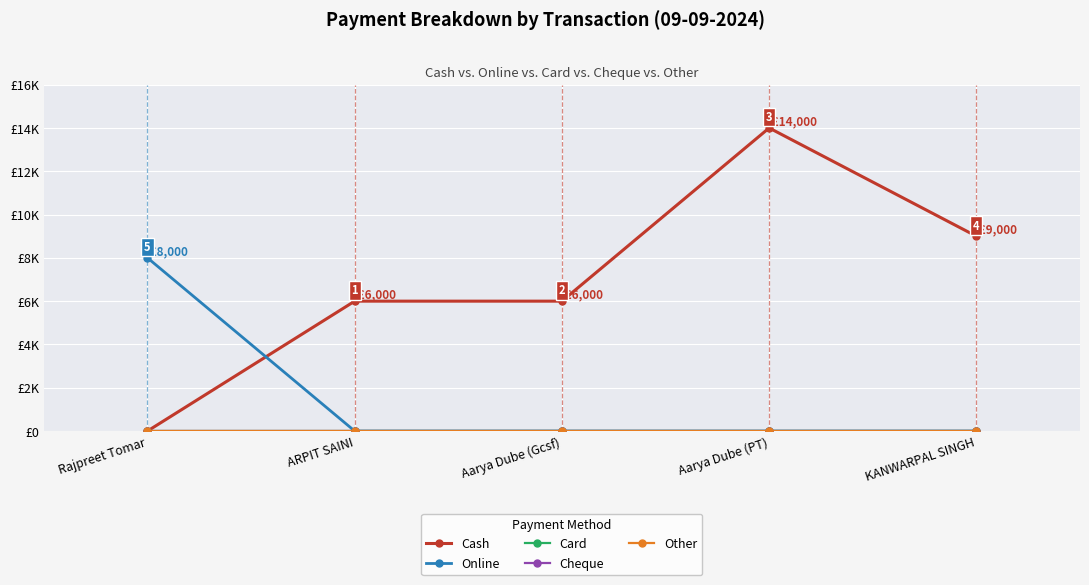

Reading right to left, transcribe all the data shown in this chart.

Cash: KANWARPAL SINGH=9000	Aarya Dube (PT)=14000	Aarya Dube (Gcsf)=6000	ARPIT SAINI=6000	Rajpreet Tomar=0
Online: KANWARPAL SINGH=0	Aarya Dube (PT)=0	Aarya Dube (Gcsf)=0	ARPIT SAINI=0	Rajpreet Tomar=8000
Card: KANWARPAL SINGH=0	Aarya Dube (PT)=0	Aarya Dube (Gcsf)=0	ARPIT SAINI=0	Rajpreet Tomar=0
Cheque: KANWARPAL SINGH=0	Aarya Dube (PT)=0	Aarya Dube (Gcsf)=0	ARPIT SAINI=0	Rajpreet Tomar=0
Other: KANWARPAL SINGH=0	Aarya Dube (PT)=0	Aarya Dube (Gcsf)=0	ARPIT SAINI=0	Rajpreet Tomar=0